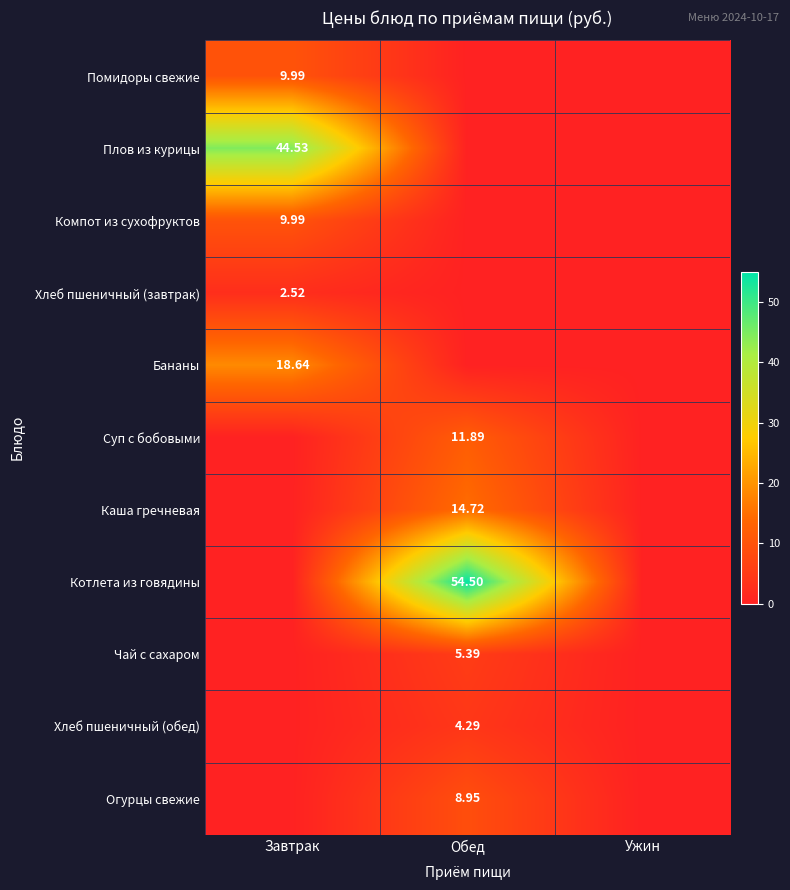

The Помидоры свежие series shows 5.9 at Ужин. True or false?

False